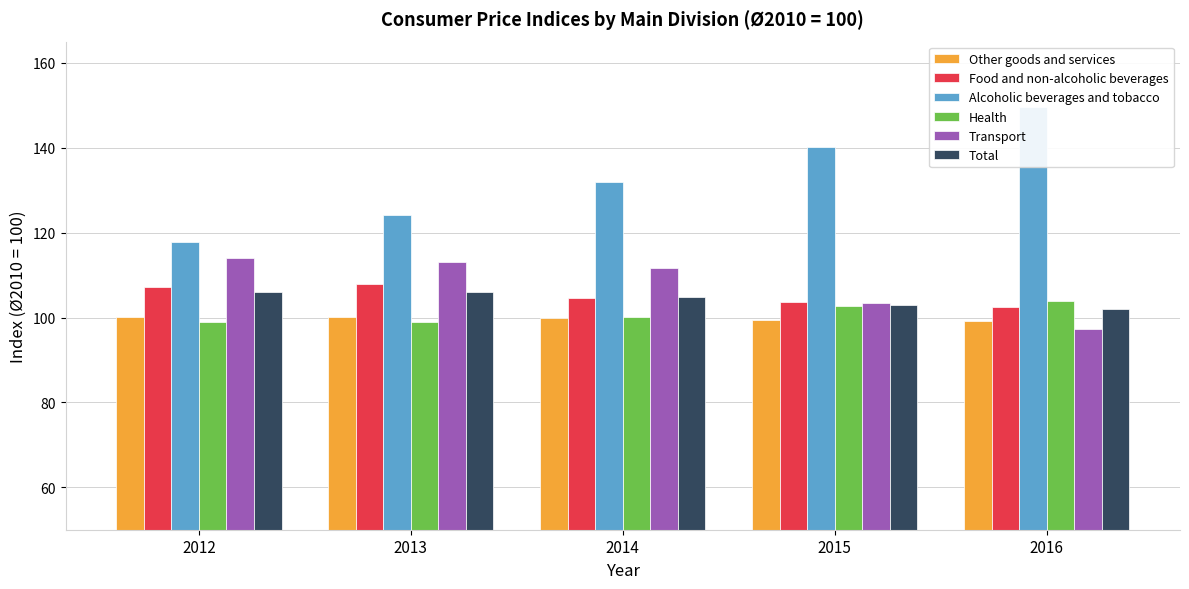

How many data points in Health are less than 100?

2